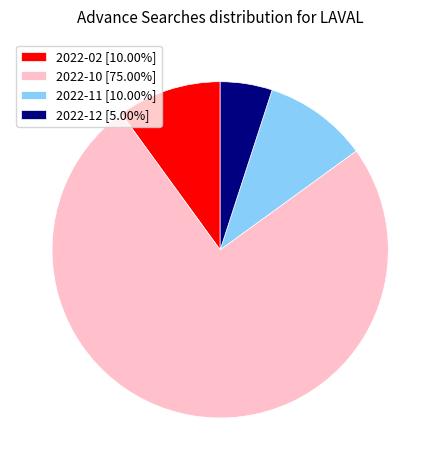

Does 2022-10 account for over 50% of the chart?

Yes